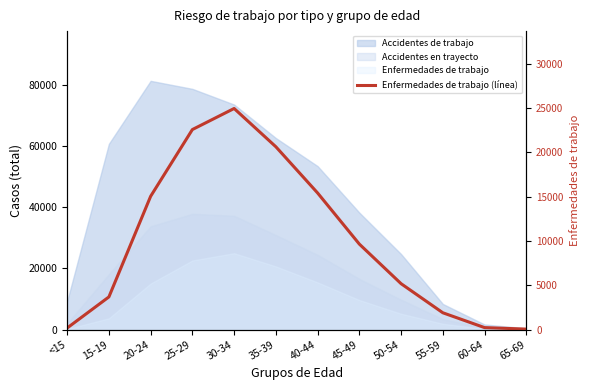

Does the chart have visible grid lines?

No